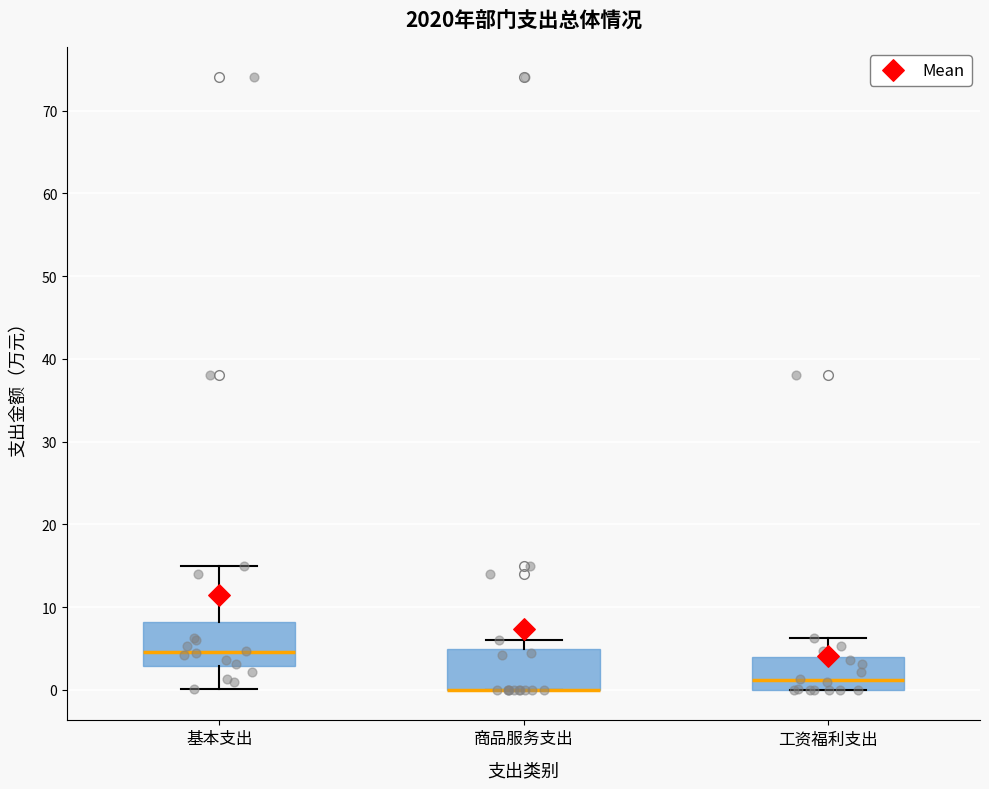

Reading left to right, transcribe this box plot: for each box, give where its median line is, the range the box spans, and where its two whiskers end, as read against the y-axis. The values are not printed on the chart, so give them approximately, as read against the axis.

基本支出: median 5, box 3 to 8, whiskers 0 to 15
商品服务支出: median 0 (drawn on the box's lower edge), box 0 to 5, whiskers 0 to 6
工资福利支出: median 1, box 0 to 4, whiskers 0 to 6